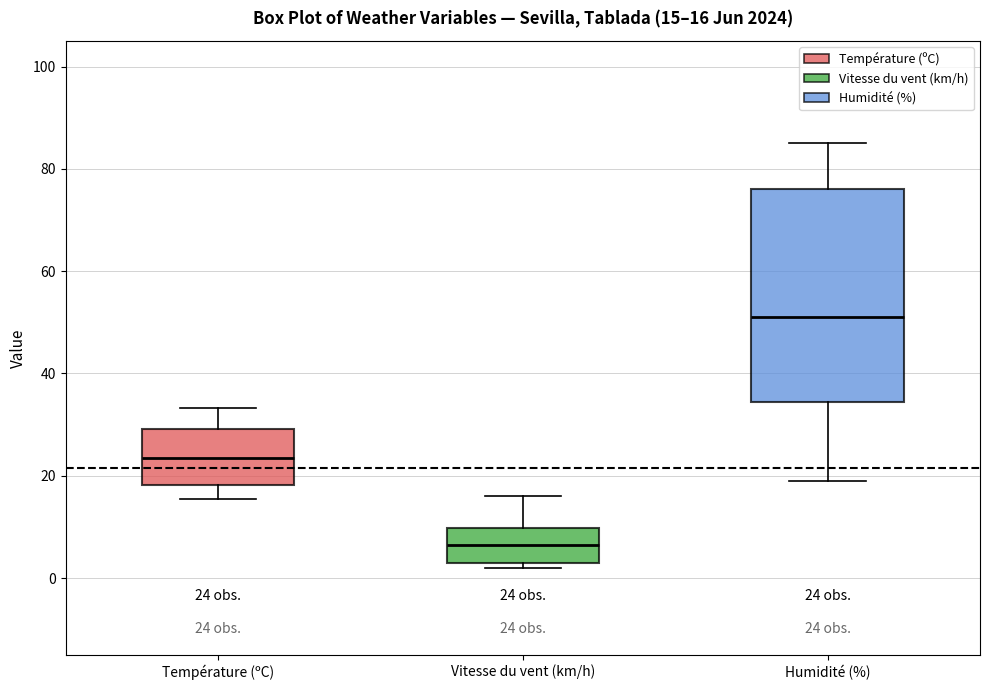

Which box is the tallest, from its lower edge to its upper edge?

Humidité (%)